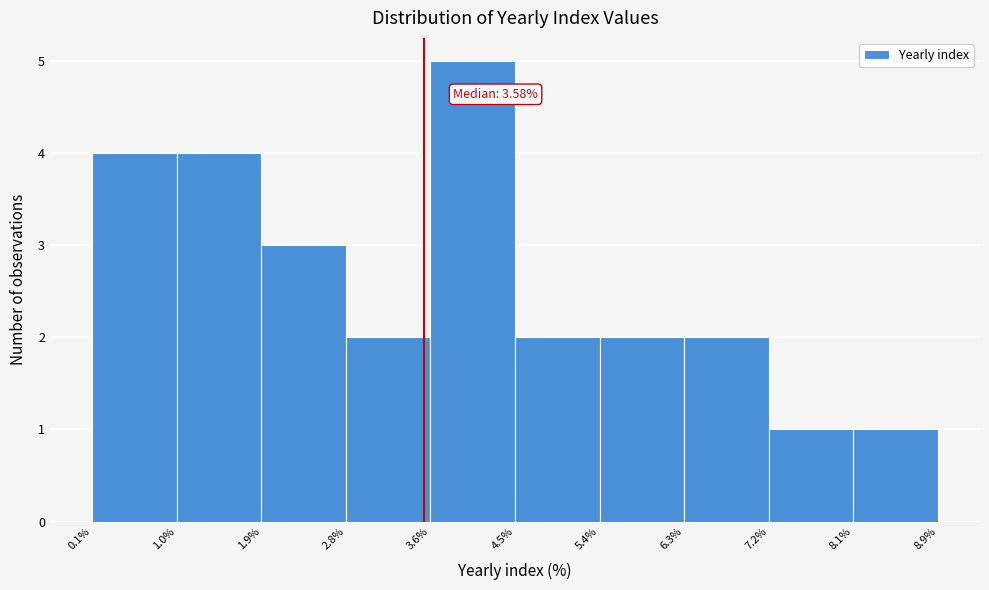

Which range on the x-axis has the tallest bar?

3.6% to 4.5%